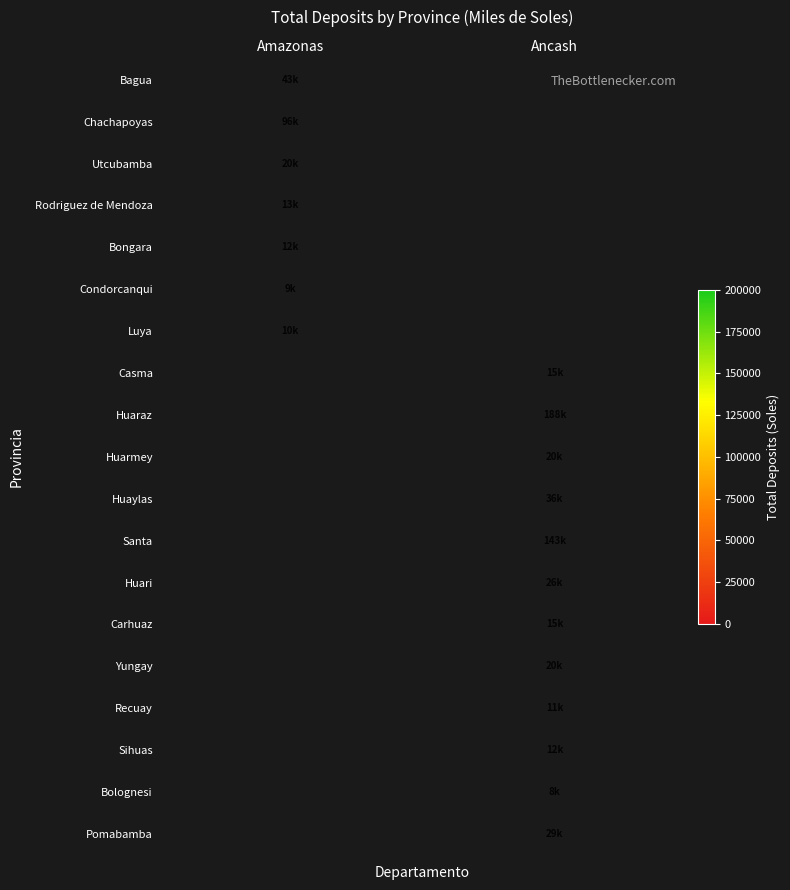

Which has a higher value, Amazonas or Ancash?

Ancash